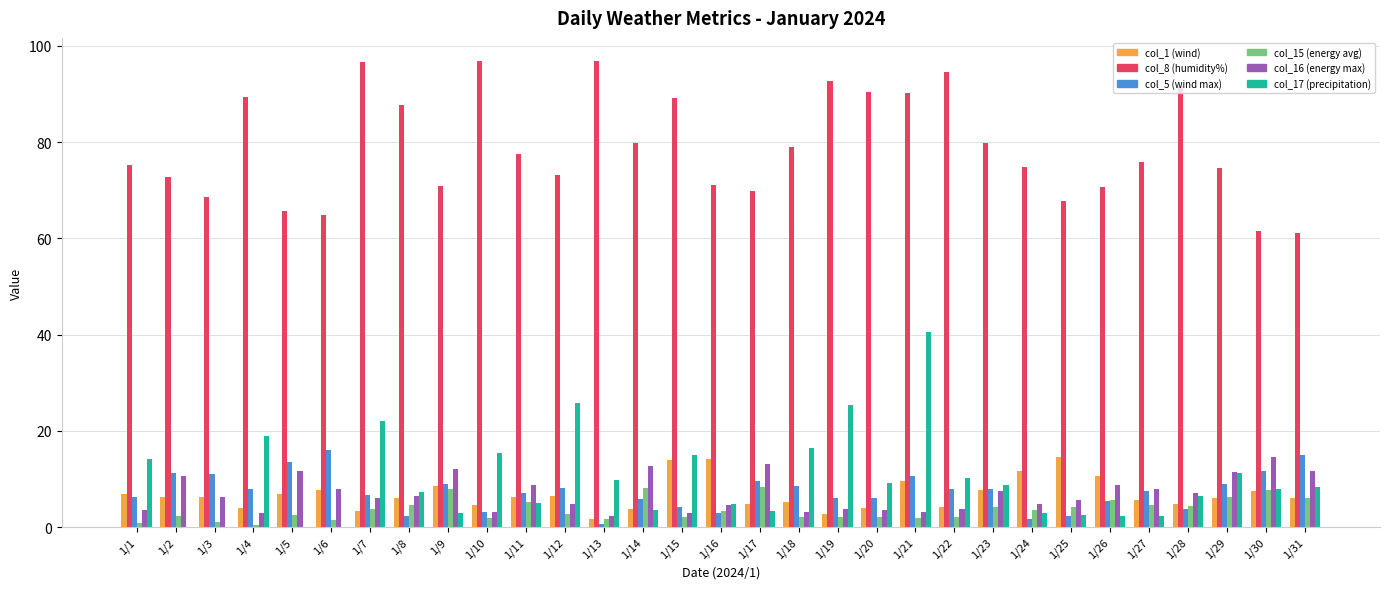

At which category is the sum across all series the highest?

1/21